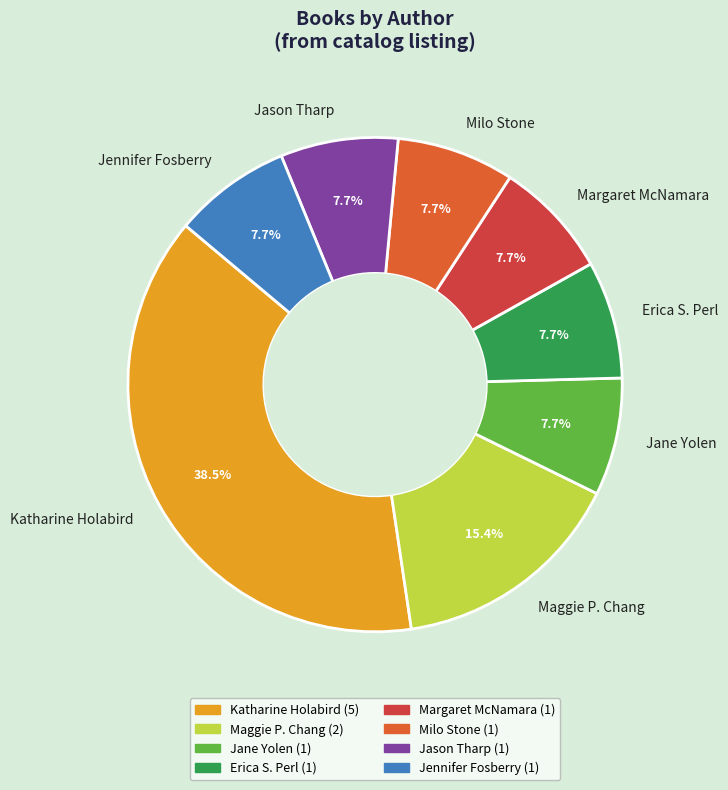

To the nearest percent, what percentage of the pie is Erica S. Perl?

8%